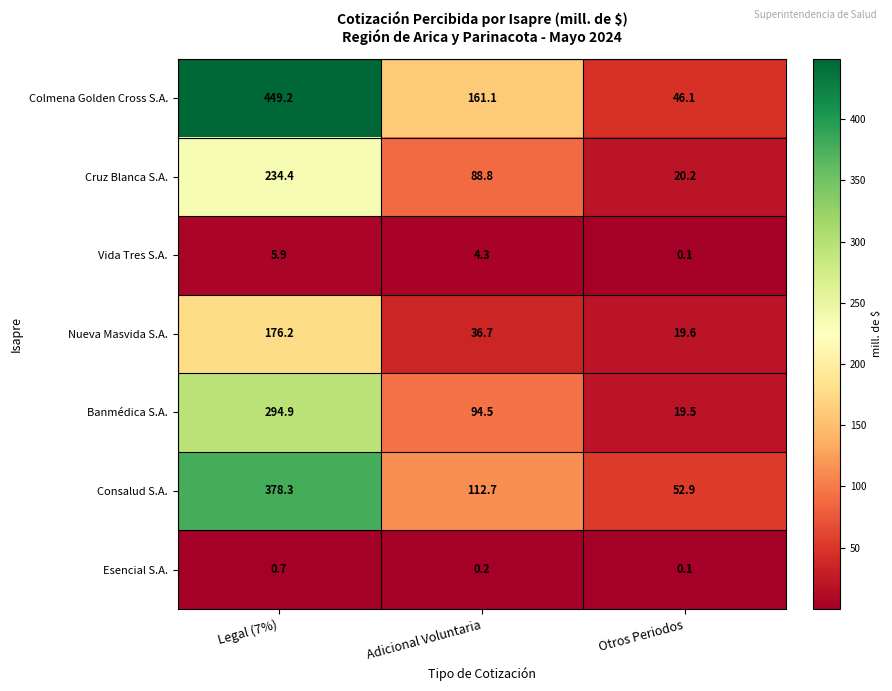

What is the sum of the Esencial S.A. values at Legal (7%) and Otros Periodos?

0.8